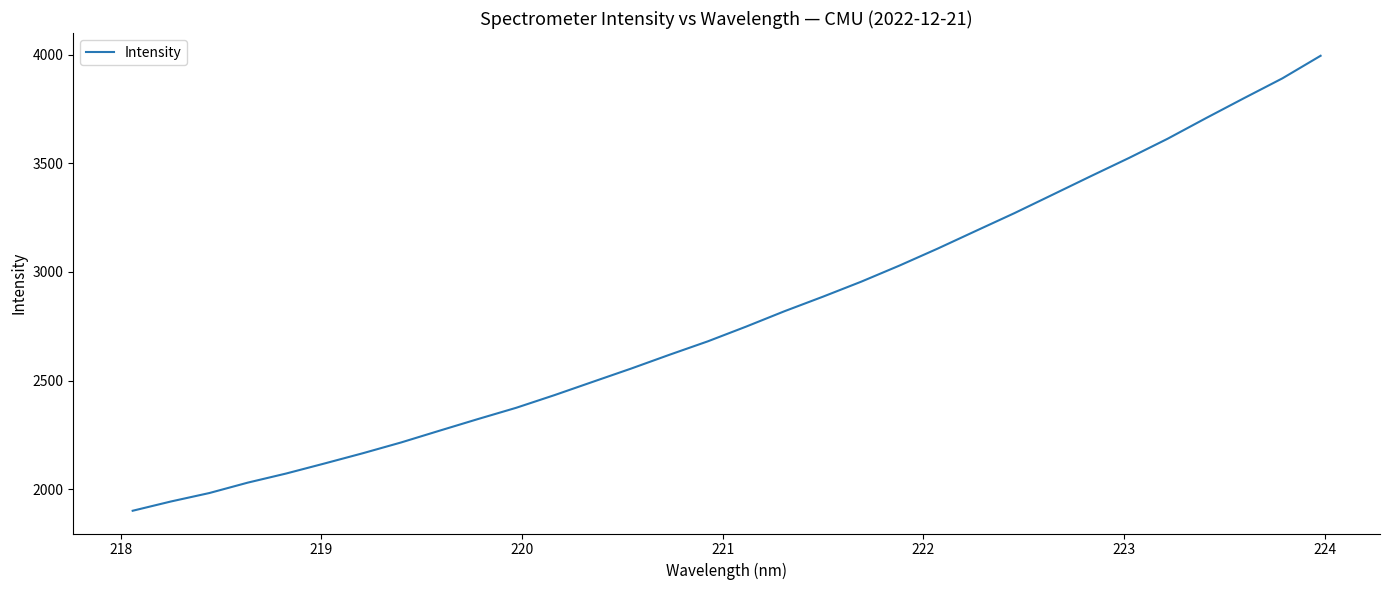

What is the difference between the maximum and minimum values?

2095.1